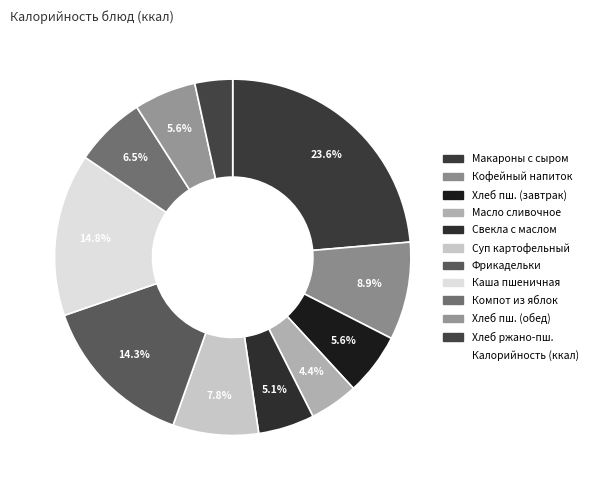

How many segments does this pie chart have?

11